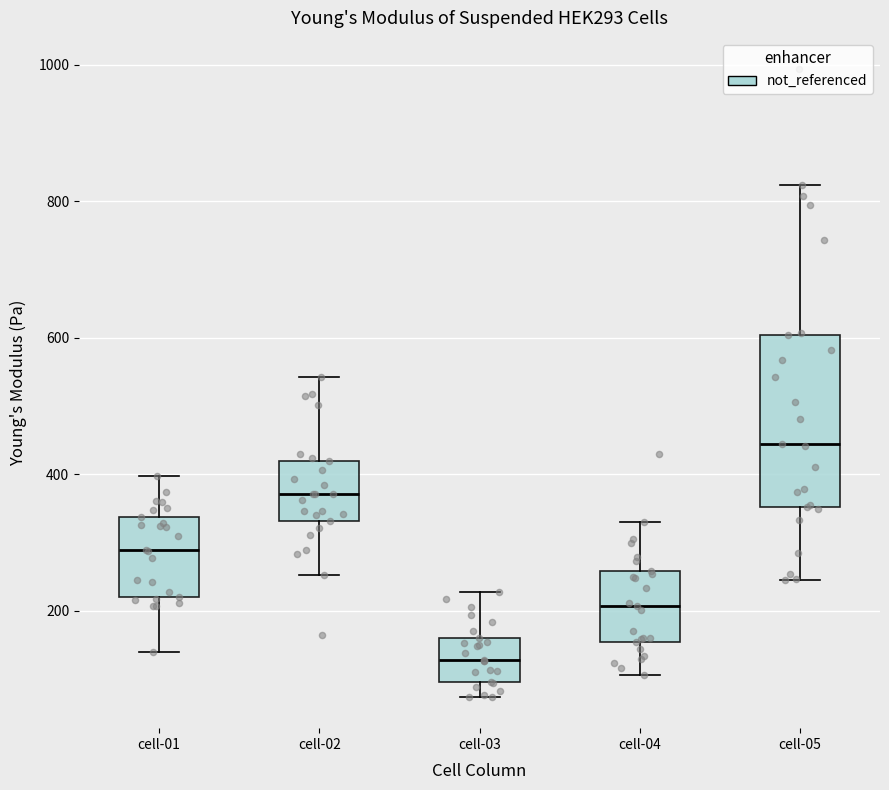

Comparing the boxes themselves (not the whiskers), which one is the tallest?

cell-05